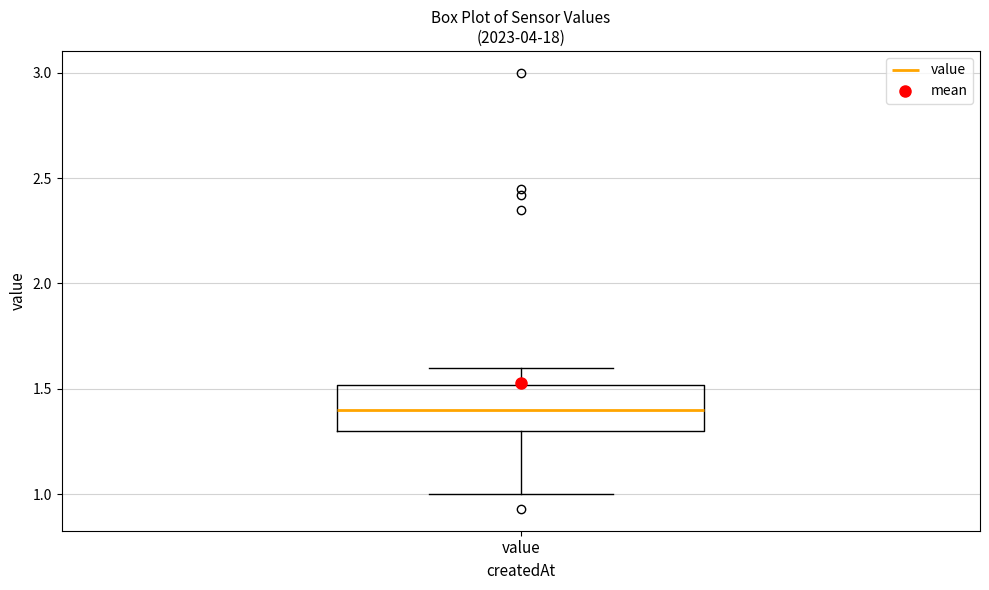

Where is the lower edge of the box for value on the y-axis? The values are not printed on the chart, so give them approximately, as read against the axis.

1.3